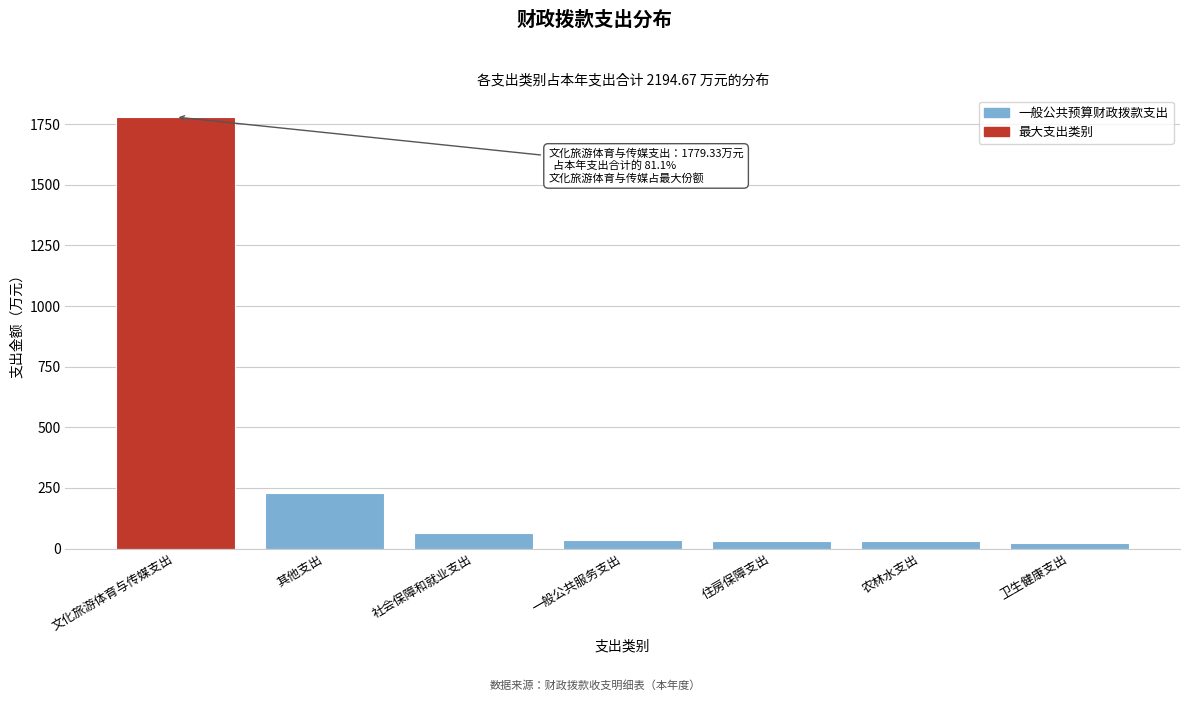

The value at 文化旅游体育与传媒支出 is 1779.3. True or false?

True